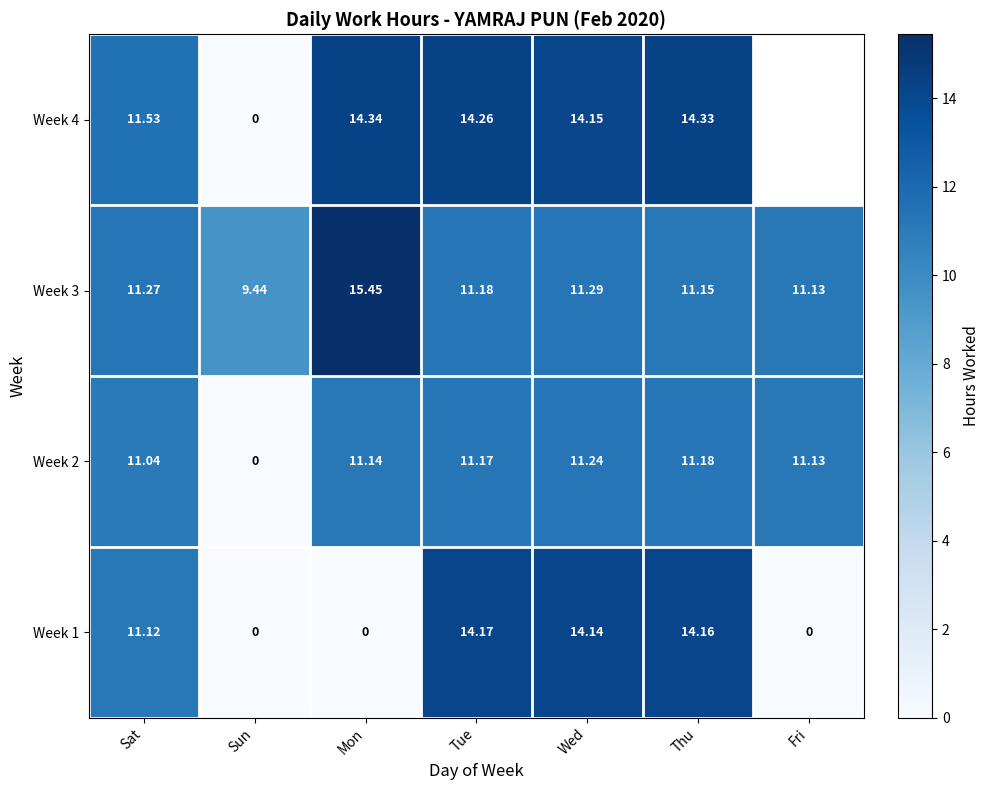

Is the value of Week 3 at Thu greater than the value of Week 1 at Tue?

No